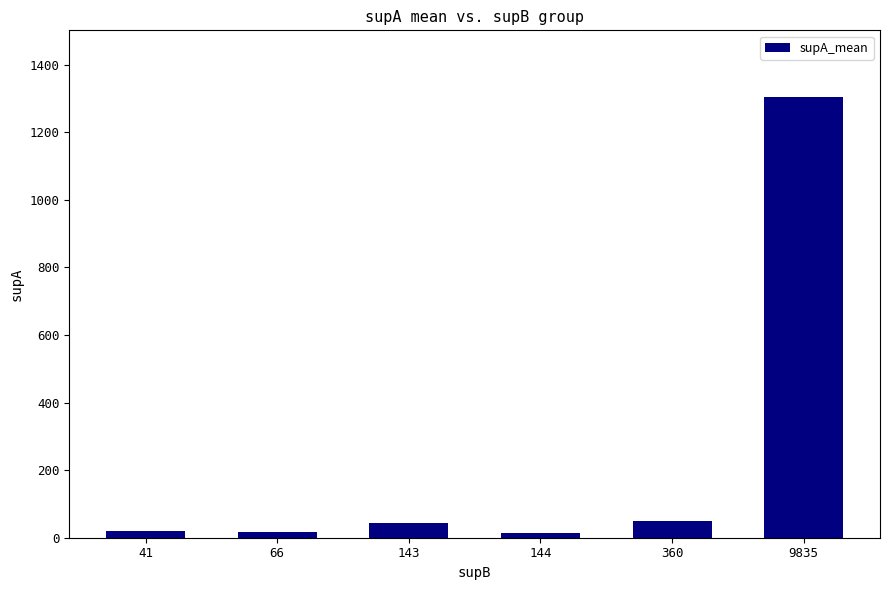

What is the sum of the values at 360 and 9835?

1355.8